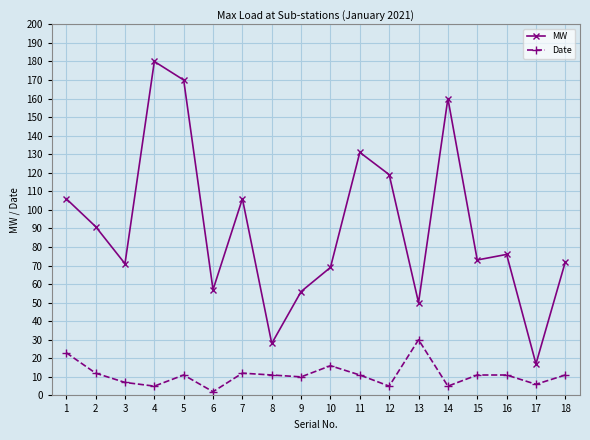

What is the total value across all series at 15?

84